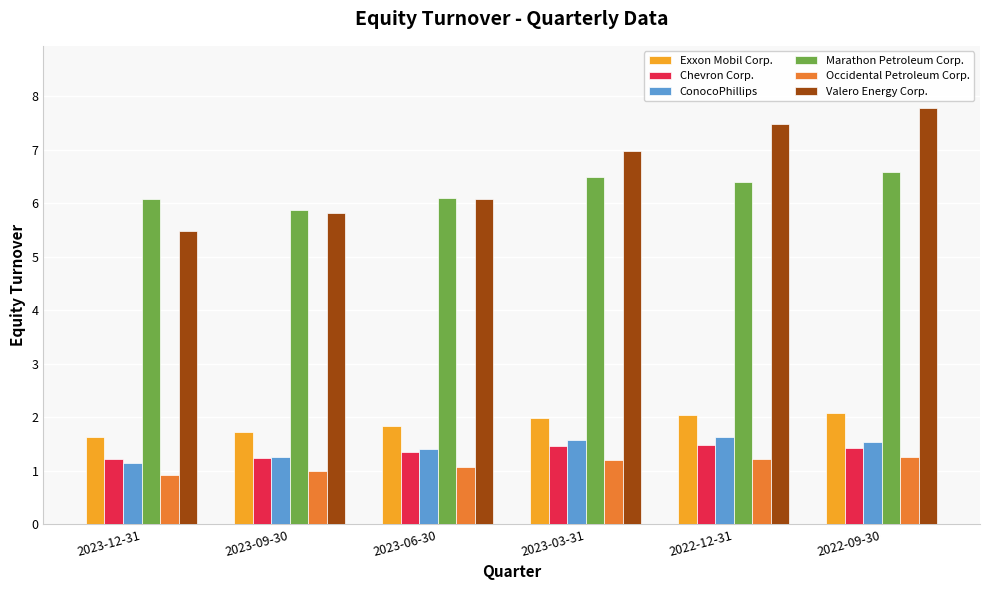

The value of Occidental Petroleum Corp. at 2023-12-31 is 0.5. True or false?

False